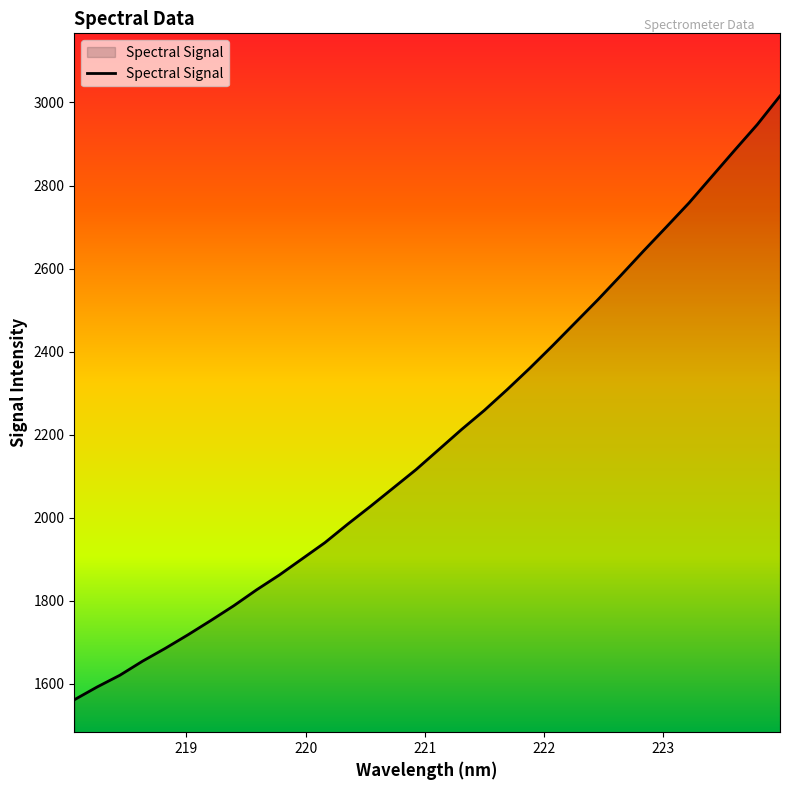

What is the greatest value displayed?

3015.7